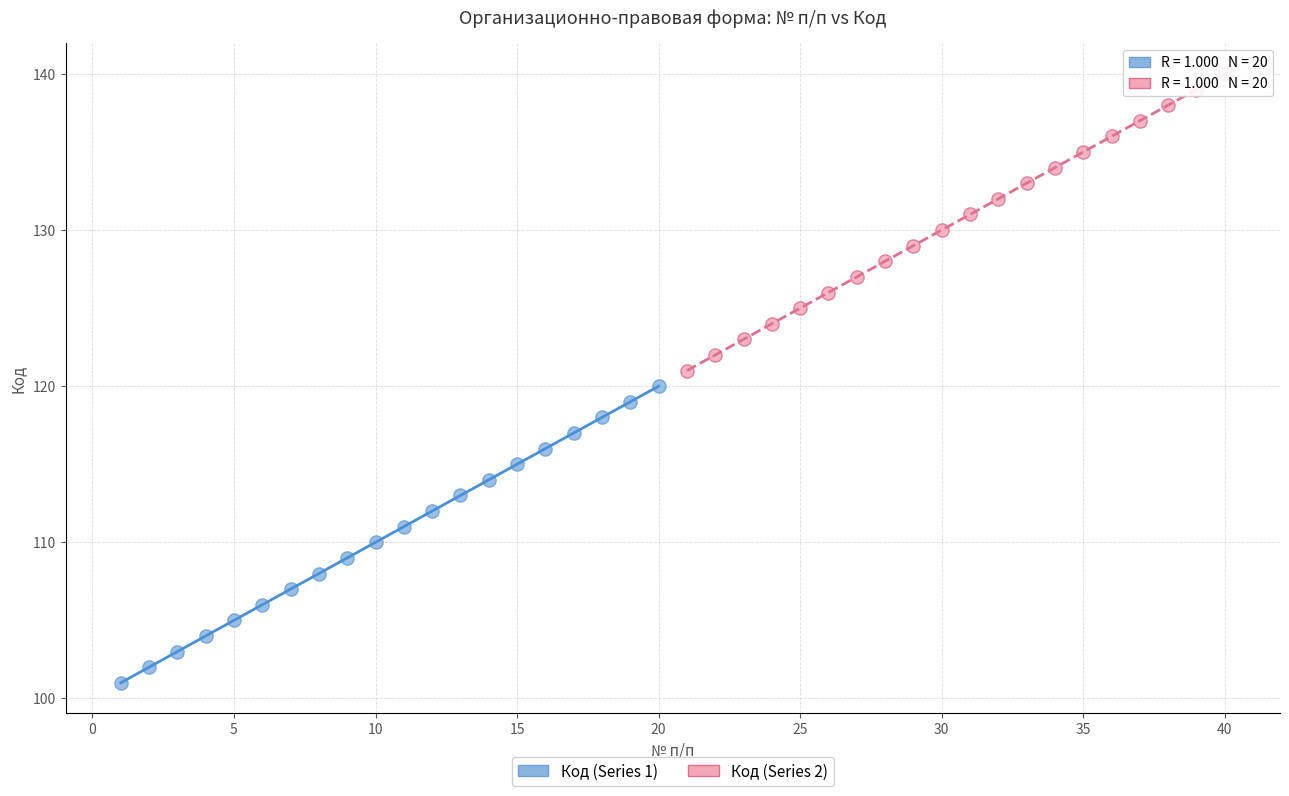

Which series contains the highest Y value?

Код (Series 2)